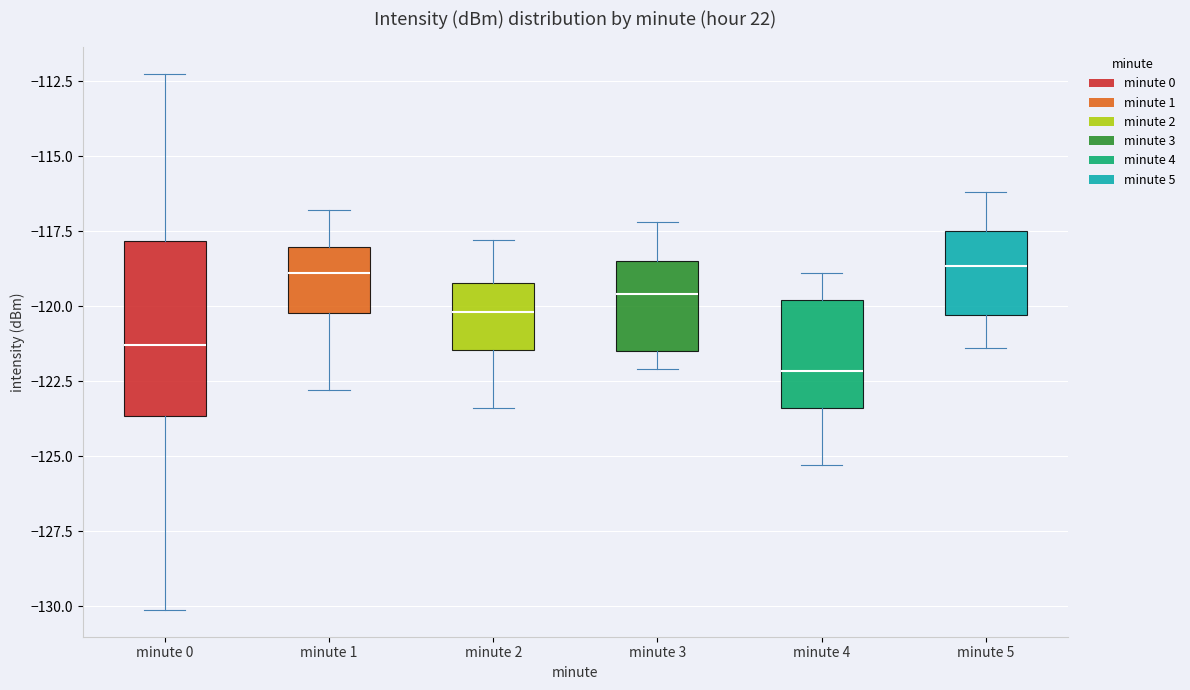

Reading left to right, transcribe this box plot: for each box, give where its median line is, the range the box spans, and where its two whiskers end, as read against the y-axis. The values are not printed on the chart, so give them approximately, as read against the axis.

minute 0: median -121.5, box -123.5 to -118.0, whiskers -130.0 to -112.0
minute 1: median -119.0, box -120.0 to -118.0, whiskers -123.0 to -117.0
minute 2: median -120.0, box -121.5 to -119.0, whiskers -123.5 to -118.0
minute 3: median -119.5, box -121.5 to -118.5, whiskers -122.0 to -117.0
minute 4: median -122.0, box -123.5 to -120.0, whiskers -125.5 to -119.0
minute 5: median -118.5, box -120.5 to -117.5, whiskers -121.5 to -116.0